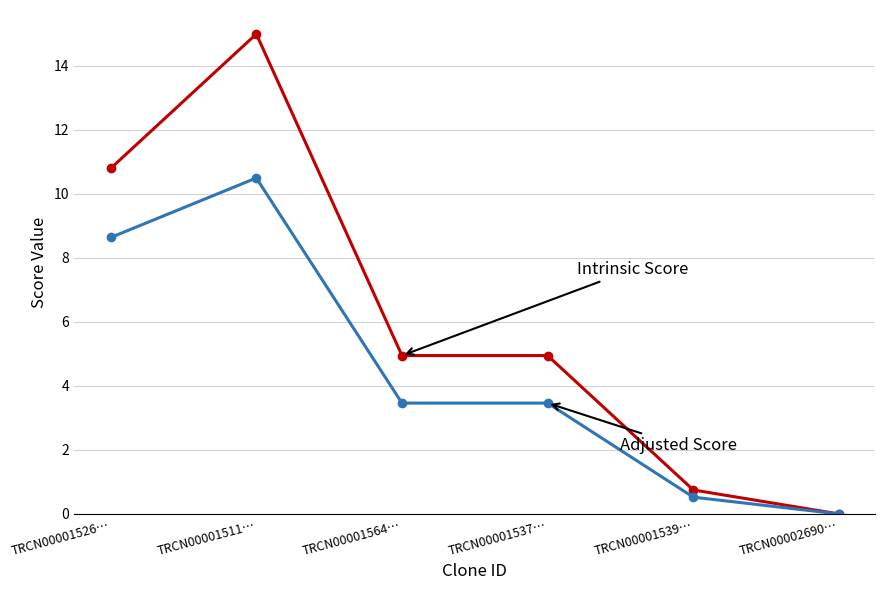

Which category has the lowest value across all series?

TRCN00002690…